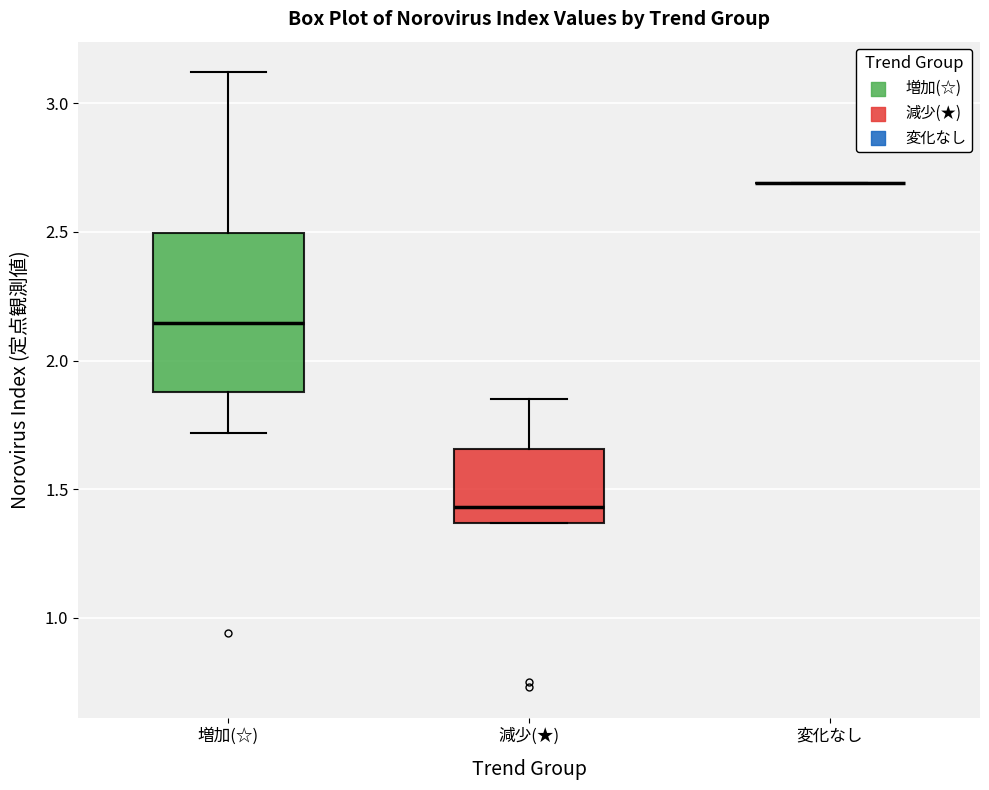

Which box is the tallest, from its lower edge to its upper edge?

増加(☆)